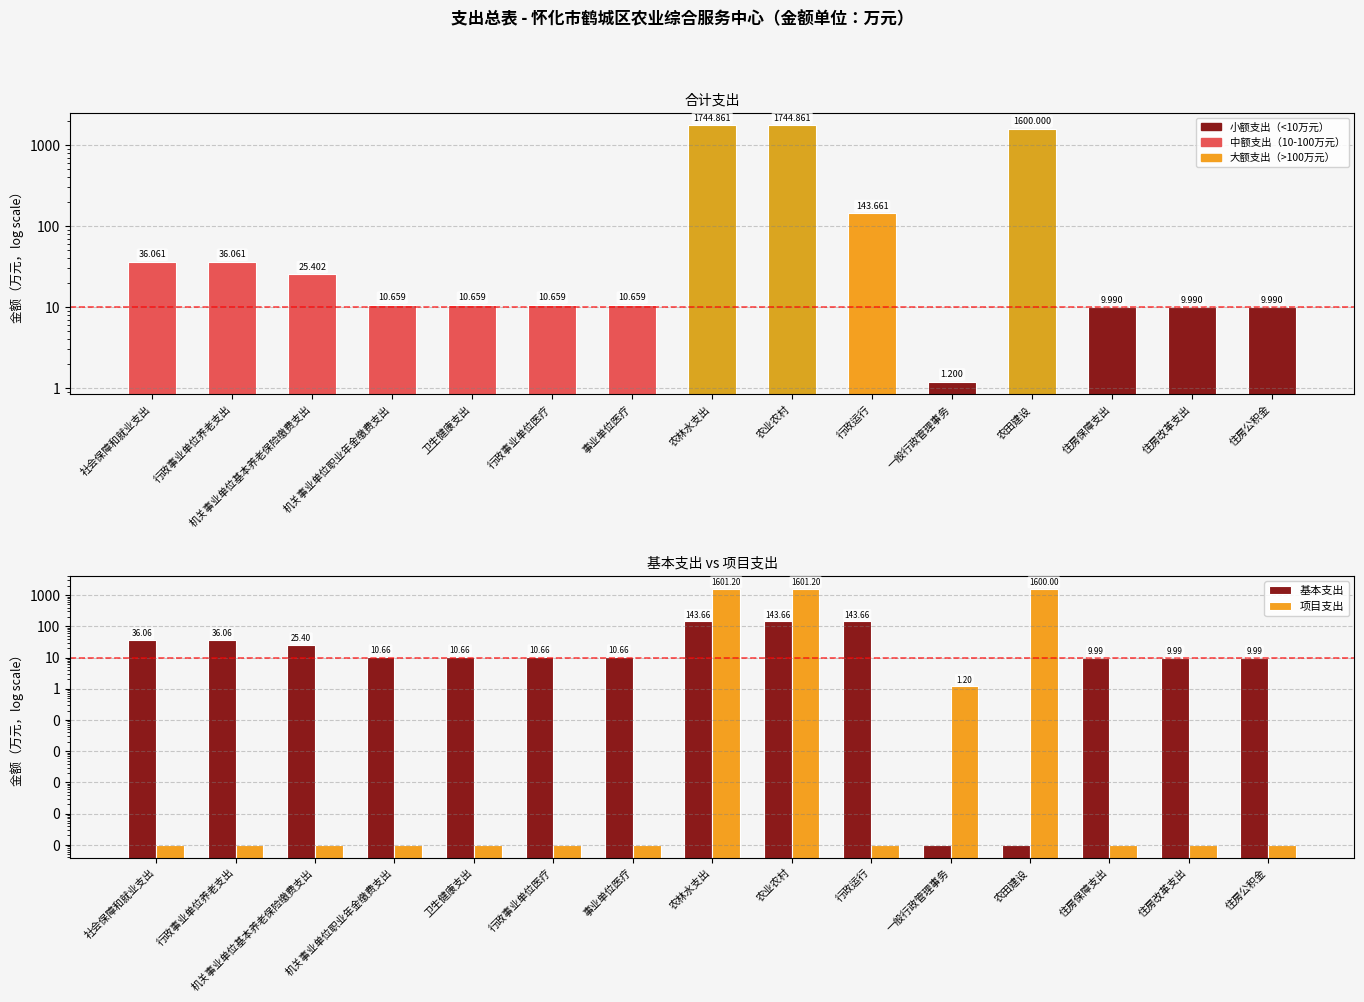

How many values in the 基本支出 series exceed 10?

10